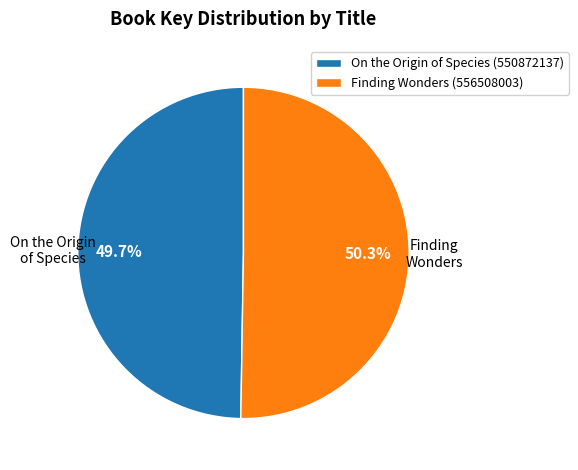

Which category has the biggest portion of the pie?

Finding Wonders (556508003)